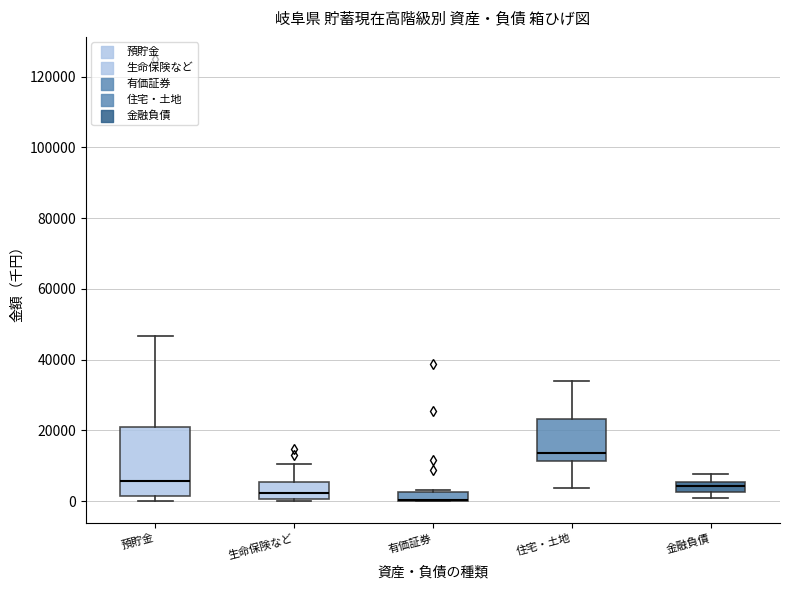

Comparing the boxes themselves (not the whiskers), which one is the tallest?

預貯金